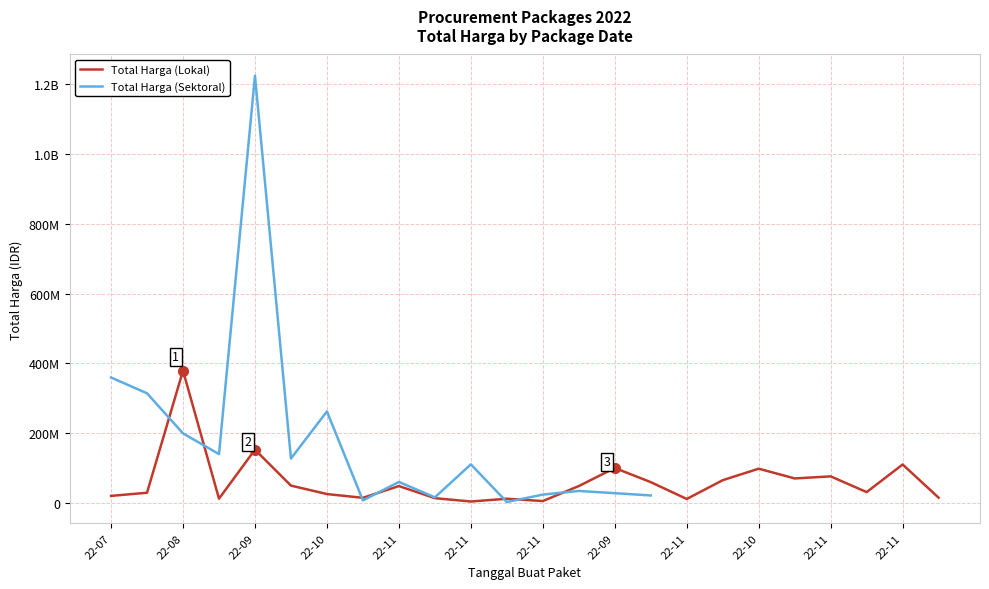

Rank the series by their maximum value, from highest to lowest.

Total Harga (Sektoral), Total Harga (Lokal)